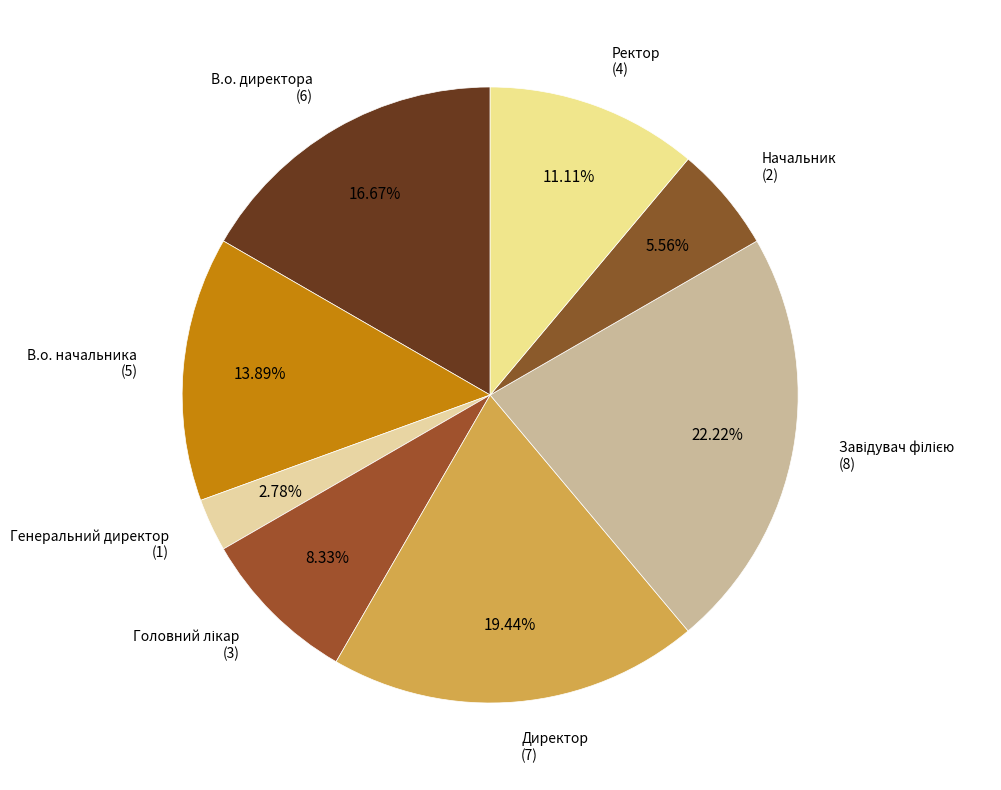

Do В.о. начальника and Директор together represent more than half of the pie?

No